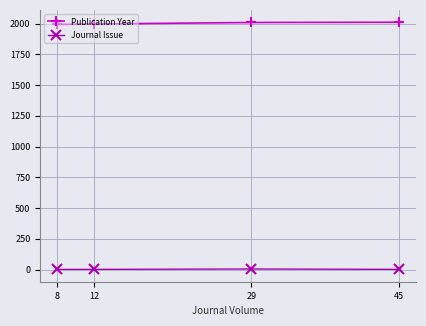

List the series in order of their overall mean, highest first.

Publication Year, Journal Issue